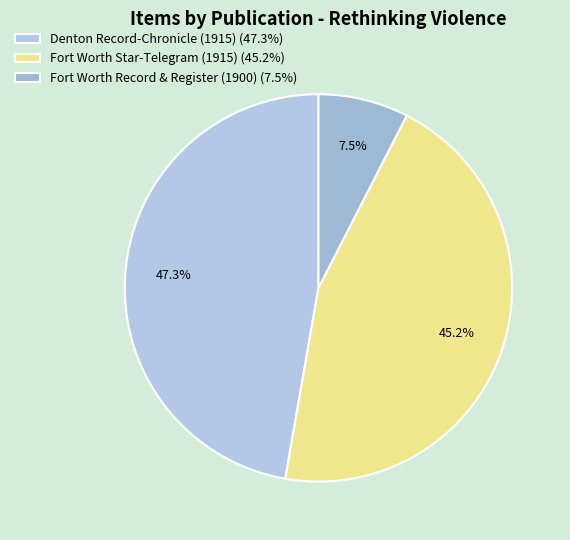

To the nearest percent, what is the average slice percentage?

33%